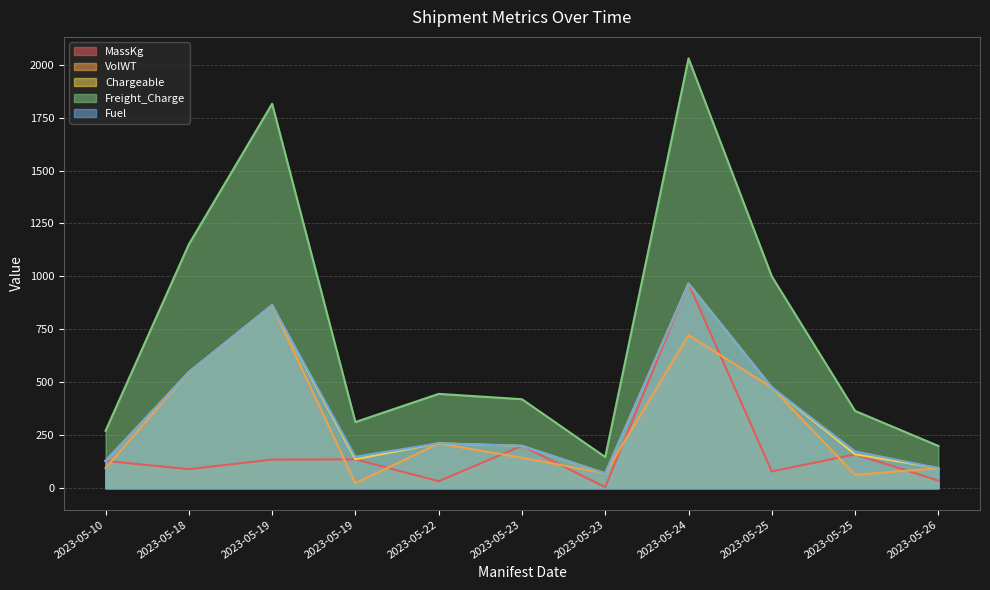

True or false: Fuel has a value of 594.0 at 2023-05-19.

False